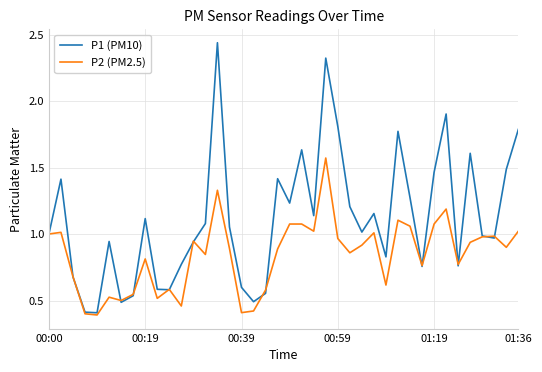

Which series has the widest spread of values?

P1 (PM10)